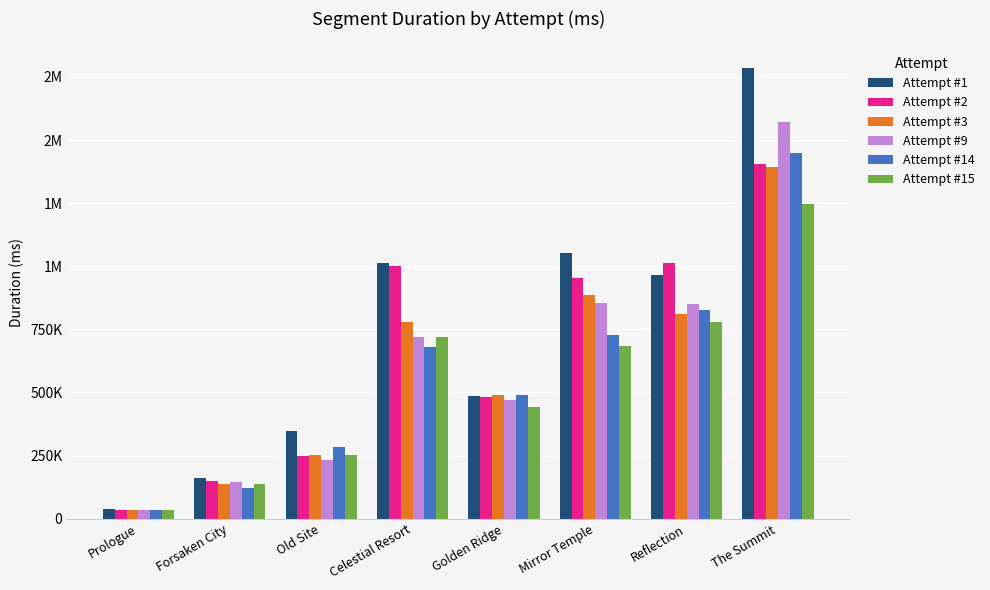

What is the approximate value of Attempt #15 at Old Site, to the nearest 50?

250800